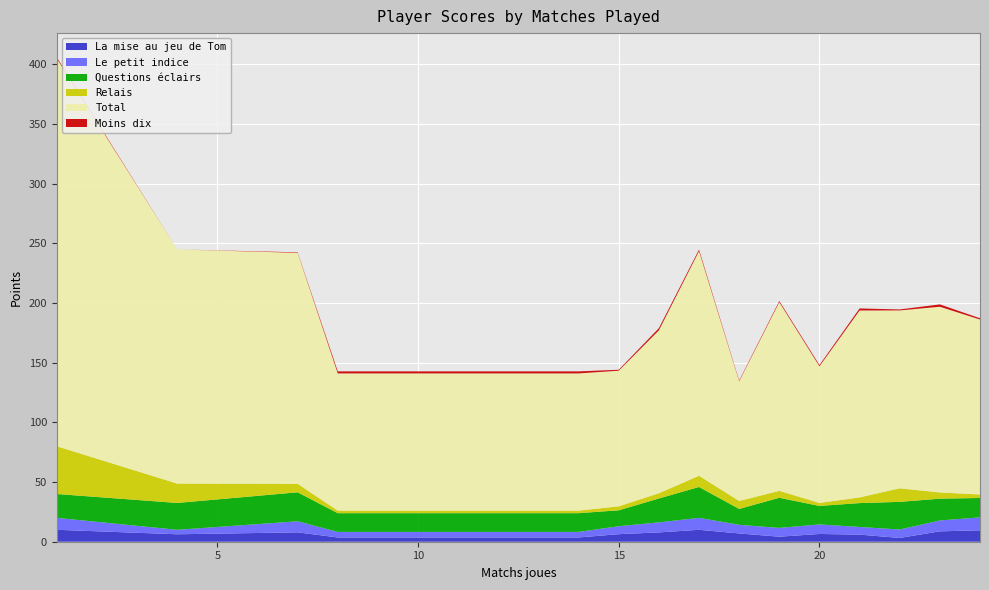

Reading left to right, transcribe all the data shown in this chart.

La mise au jeu de Tom: 10.0	6.2	7.9	3.6	3.6	6.3	7.8	10.0	6.9	4.2	6.5	6.0	3.2	8.7	9.6
Le petit indice: 10.0	3.8	9.3	4.6	4.6	6.7	8.4	10.0	7.2	7.4	8.0	6.4	7.0	9.1	10.8
Questions eclairs: 20.0	22.5	24.3	15.7	15.7	13.3	20.0	25.9	13.3	25.3	15.5	20.0	23.2	18.3	16.2
Relais: 40.0	16.2	7.1	2.1	2.1	3.3	4.4	9.4	6.7	5.8	2.5	4.8	11.4	5.2	2.9
Total: 325.0	196.2	193.6	115.0	115.0	113.7	136.6	188.2	100.3	158.2	114.5	156.7	149.1	155.7	146.7
Moins dix: 1.0	0.0	0.4	1.7	1.7	0.8	1.8	1.3	0.6	0.9	1.1	1.7	0.8	2.0	1.0